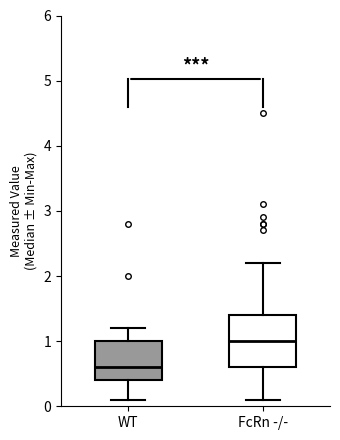

Reading left to right, transcribe this box plot: for each box, give where its median line is, the range the box spans, and where its two whiskers end, as read against the y-axis. The values are not printed on the chart, so give them approximately, as read against the axis.

WT: median 0.6, box 0.4 to 1.0, whiskers 0.1 to 1.2
FcRn -/-: median 1.0, box 0.6 to 1.4, whiskers 0.1 to 2.2